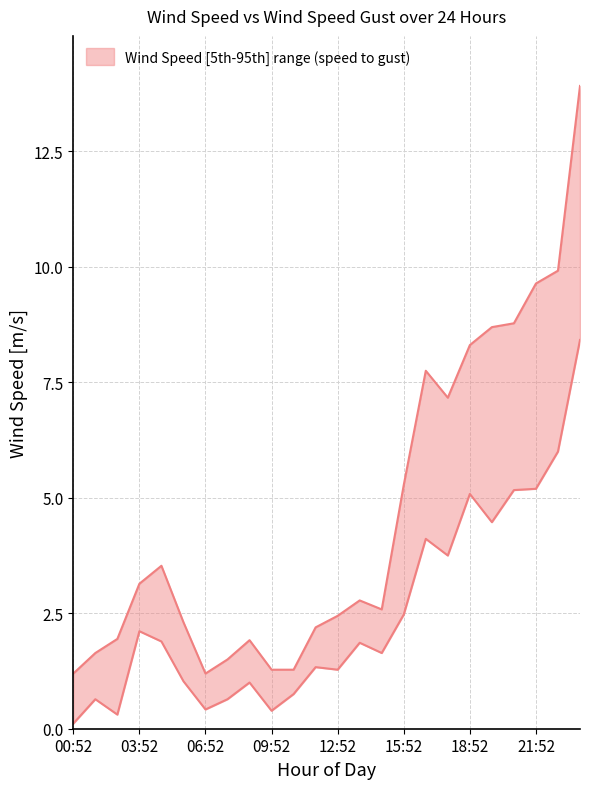

What is the total value across all series at 02:52?

2.2